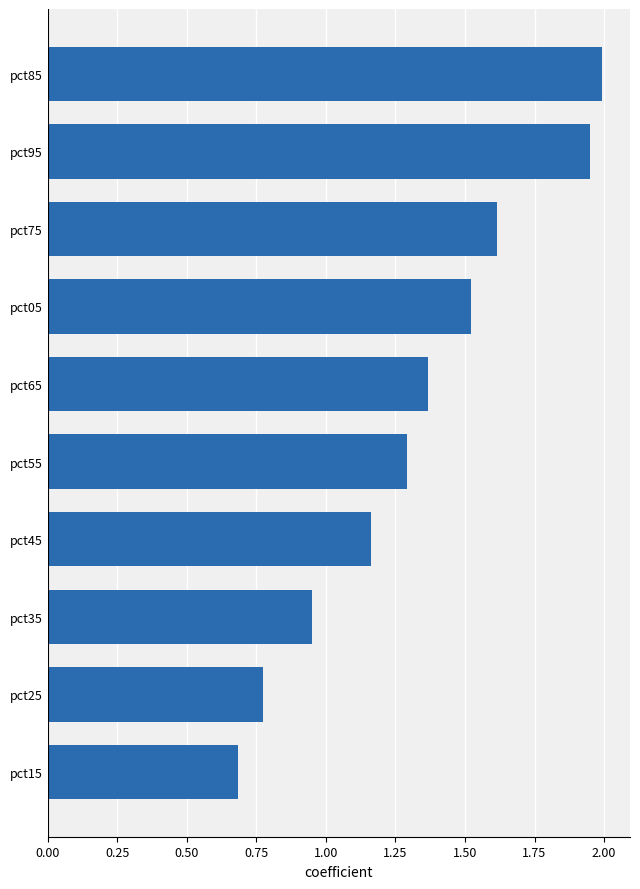

What is the maximum value shown in the chart?

2.0